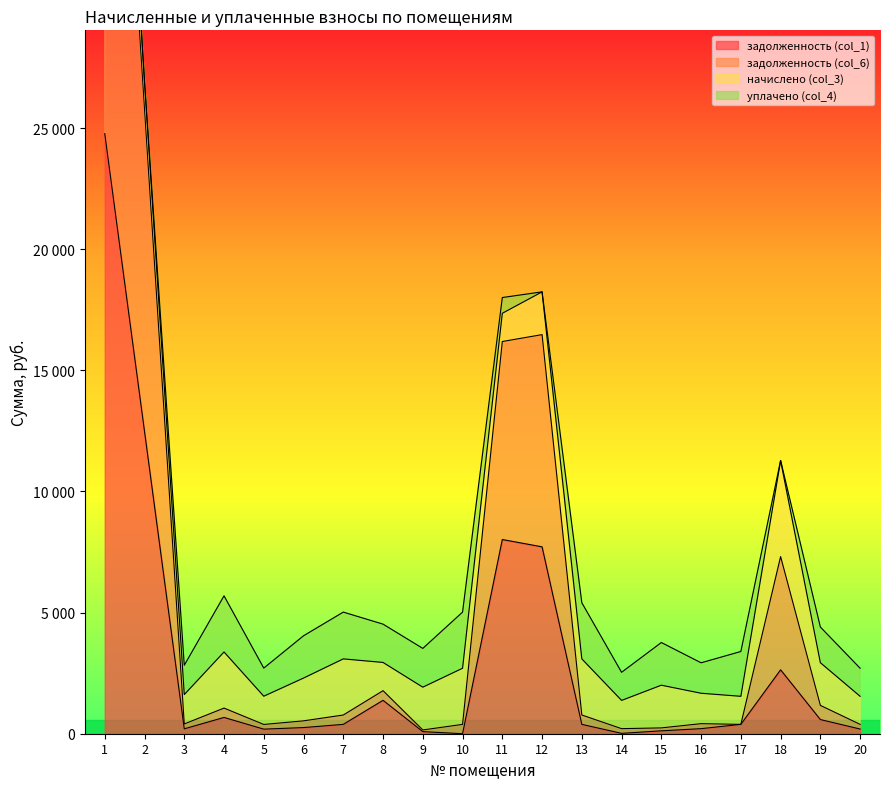

At how many categories does at least one series exceed 35469?

1